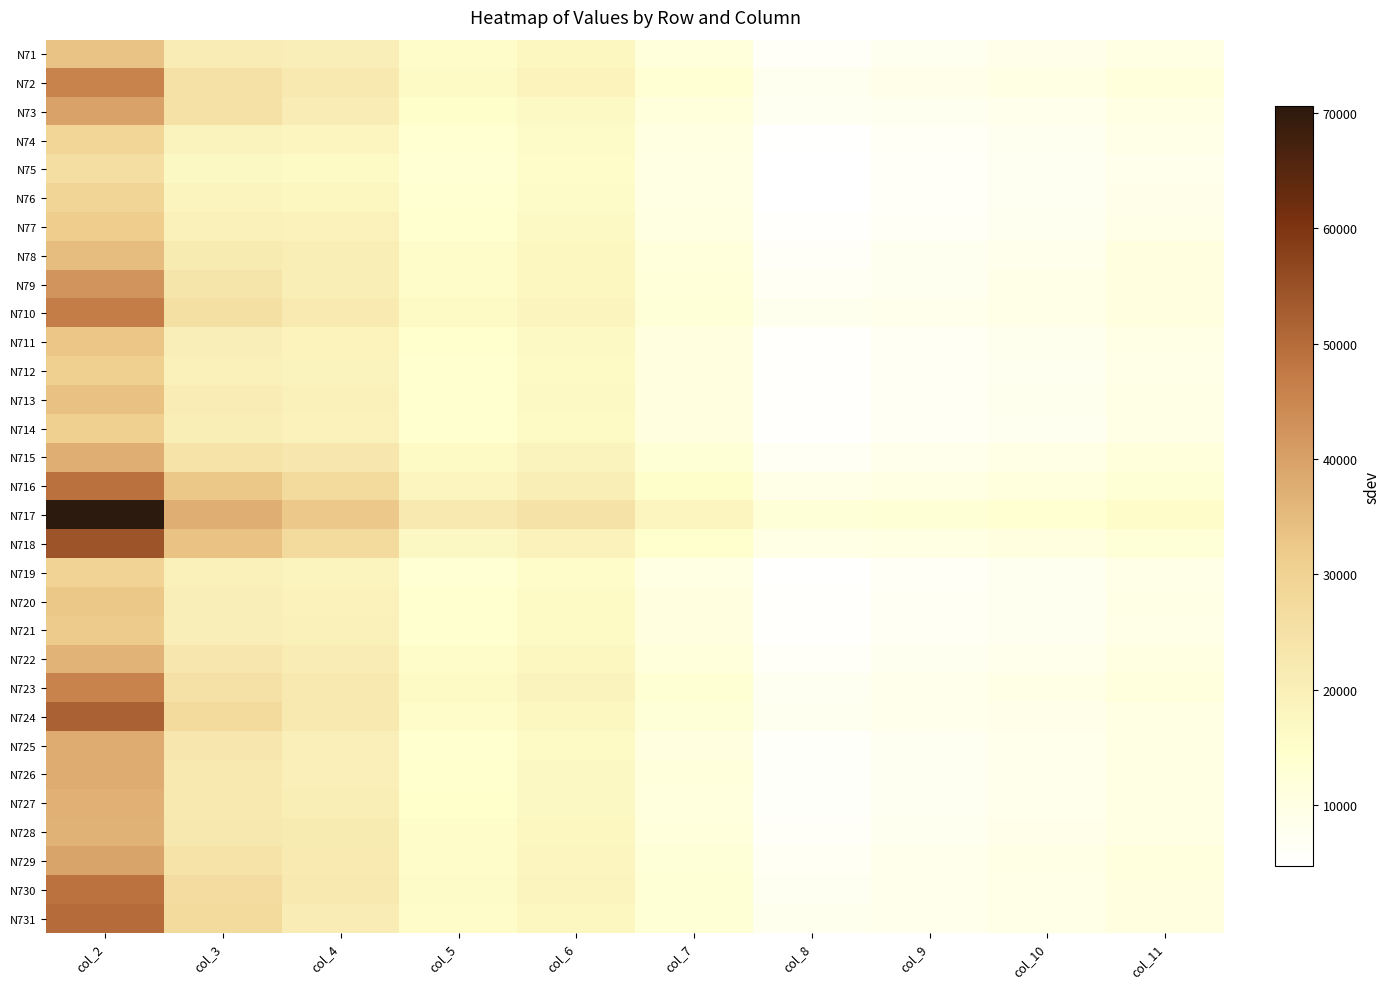

What is the spread (max minus min) of values at col_4?

16082